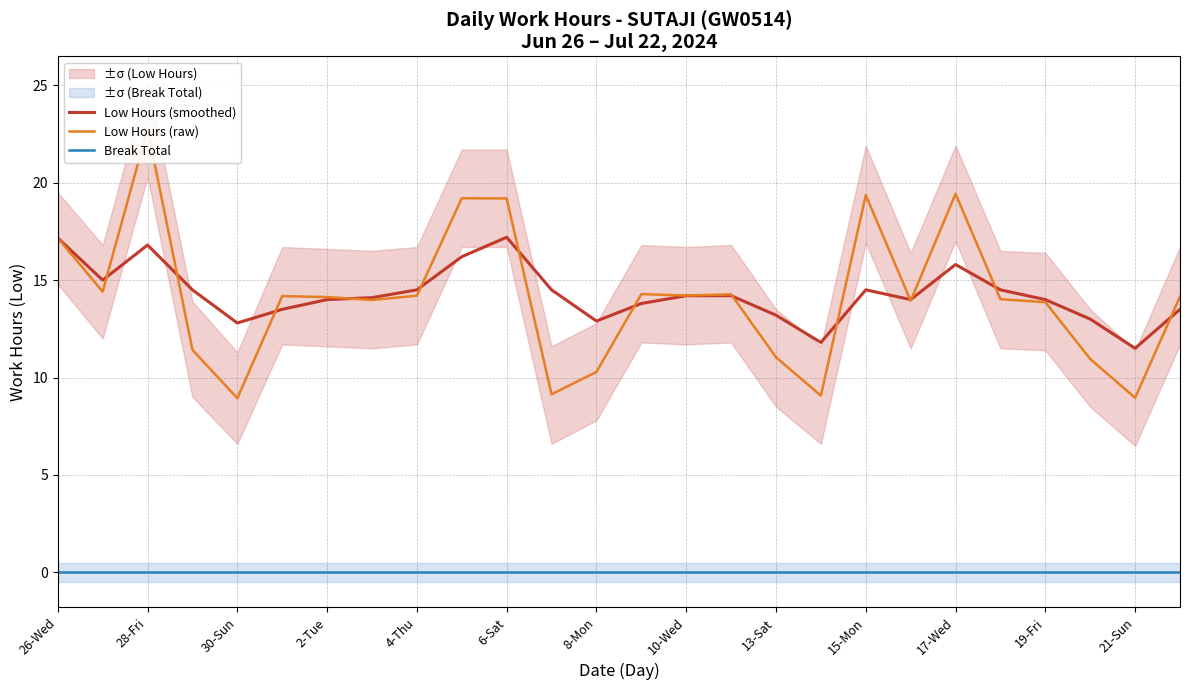

True or false: Low Hours (smoothed) has a value of 3.7 at 8-Mon.

False